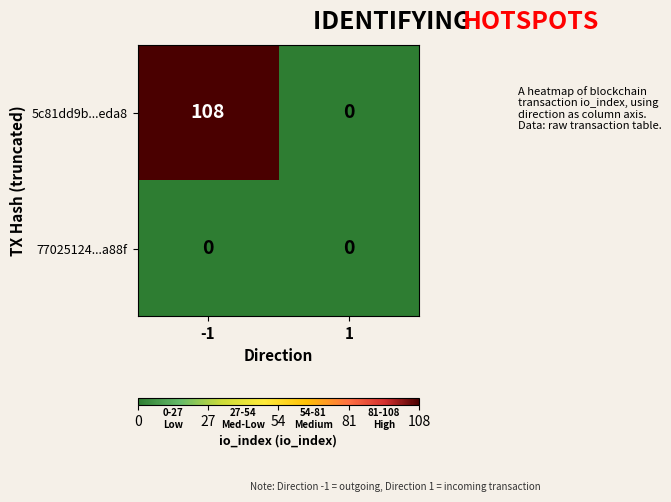

At how many categories does at least one series exceed 27?

1